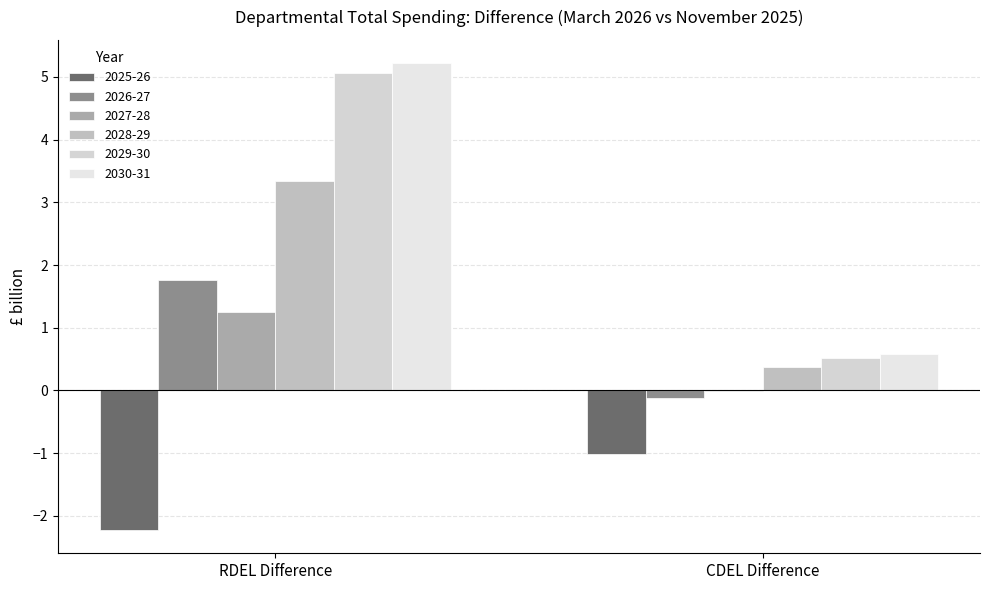

Reading left to right, extract all data points from this chart.

2025-26: -2.2	-1.0
2026-27: 1.8	-0.1
2027-28: 1.3	-0.0
2028-29: 3.3	0.4
2029-30: 5.1	0.5
2030-31: 5.2	0.6